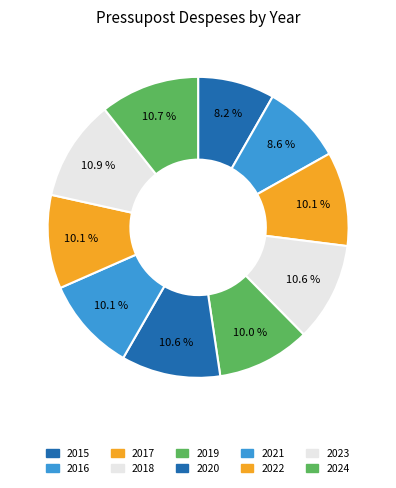

What percentage is the 2019 slice, to the nearest percent?

10%